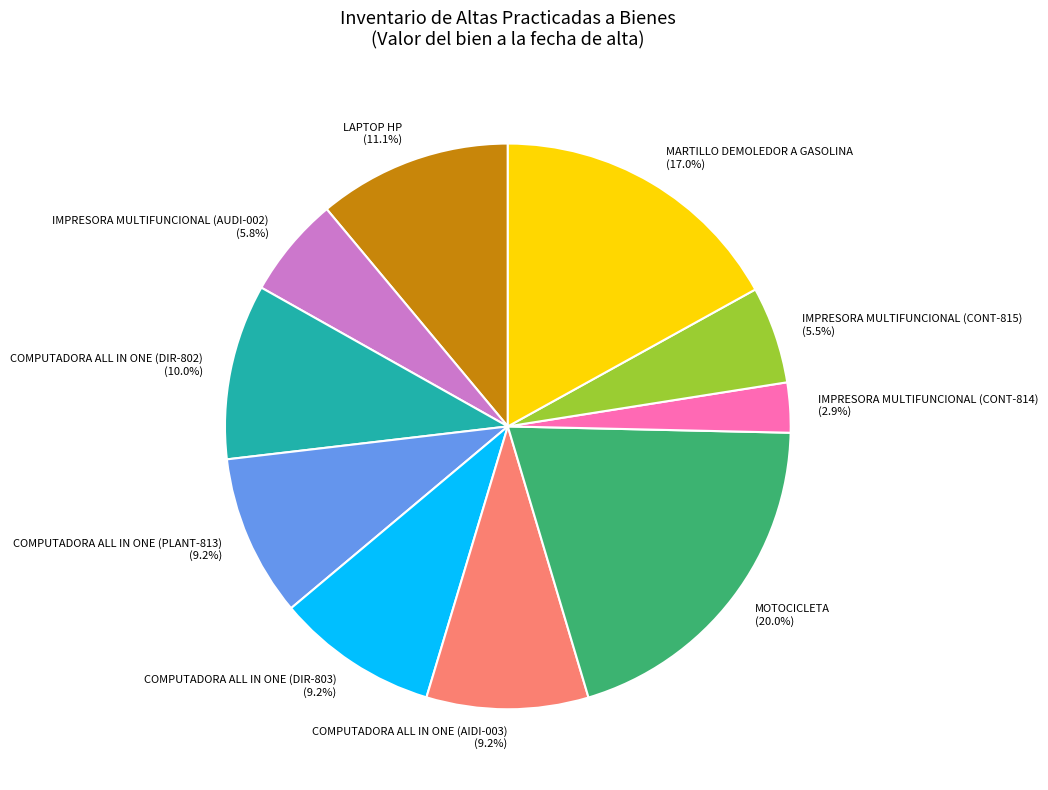

How many segments does this pie chart have?

10